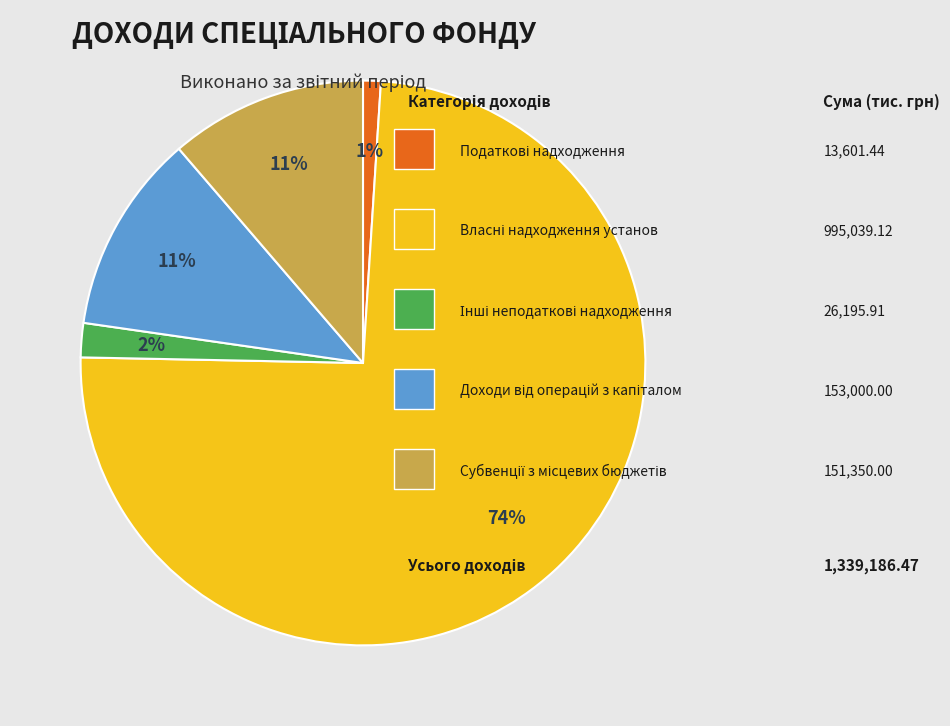

To the nearest percent, what is the average slice percentage?

20%